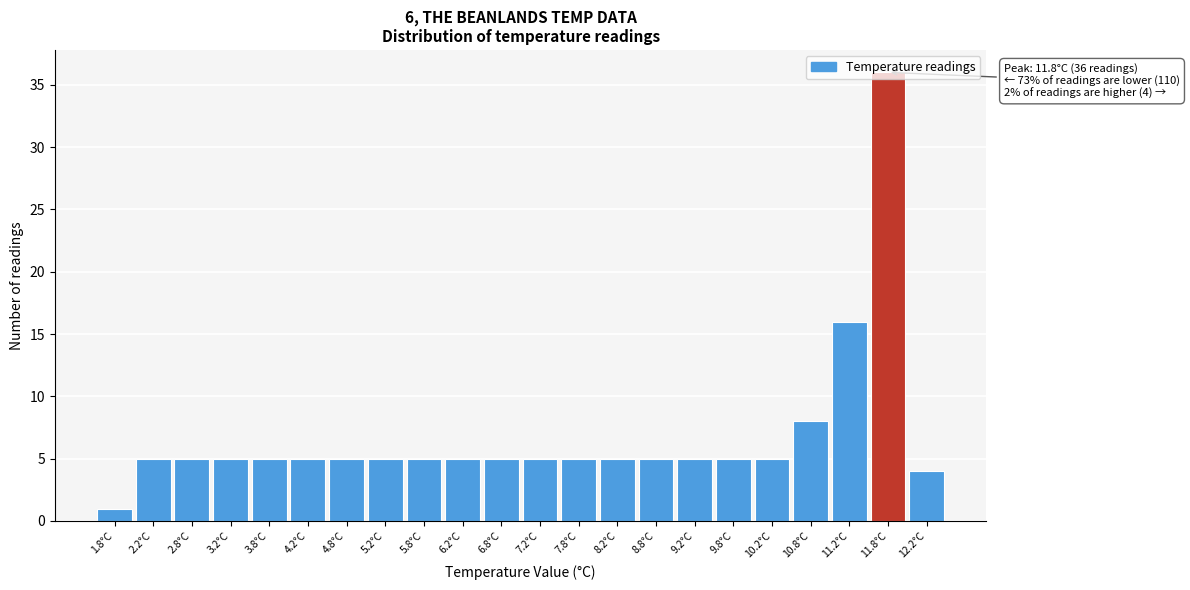

Which range on the x-axis has the tallest bar?

11.5 to 12.0